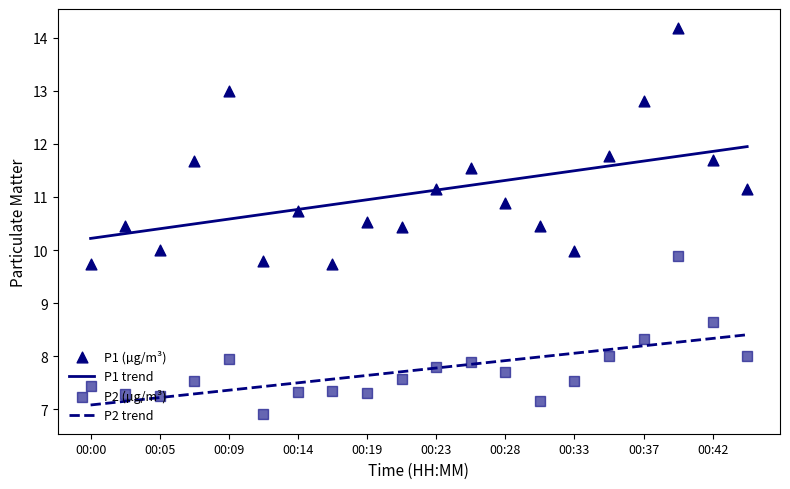

At which category is the sum across all series the highest?

17